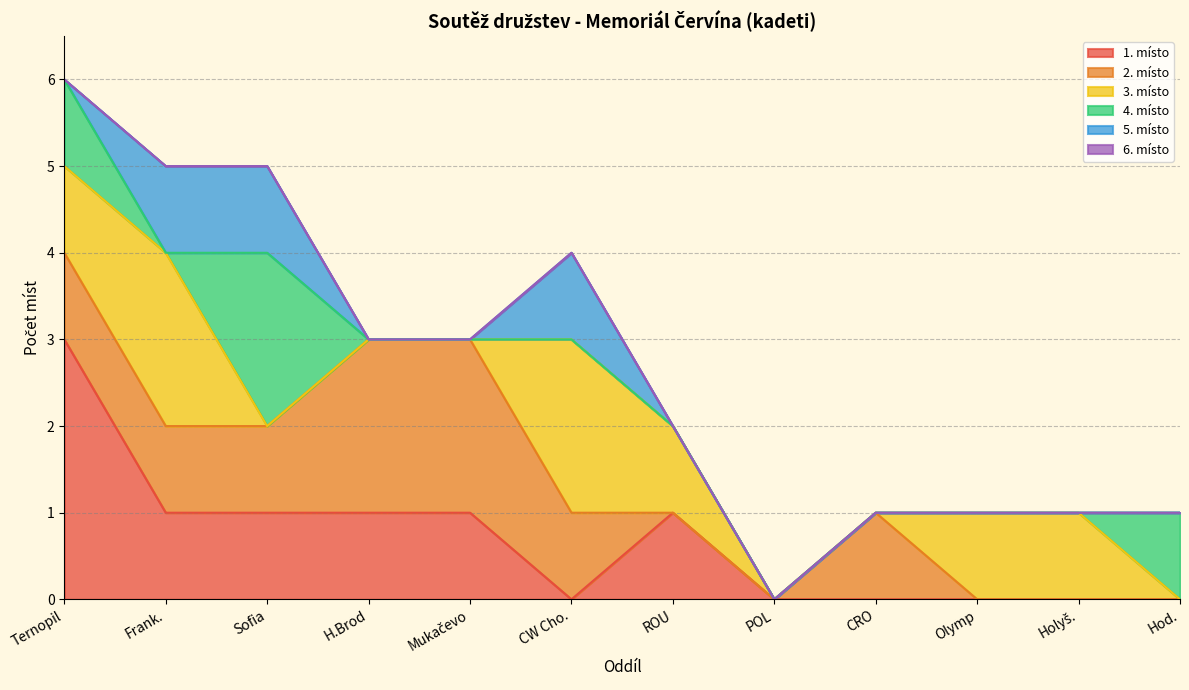

What is the label of the 8th point from the right?

Mukačevo